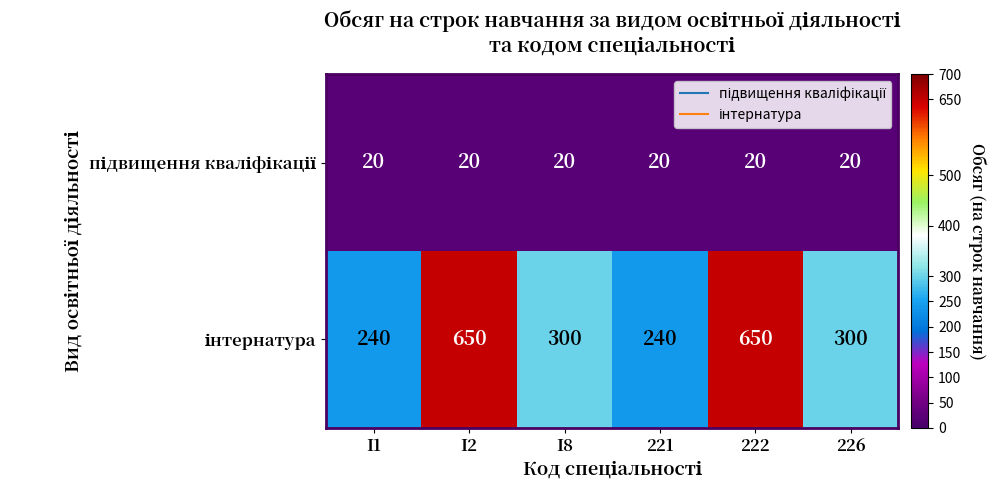

What is the smallest value displayed?

20